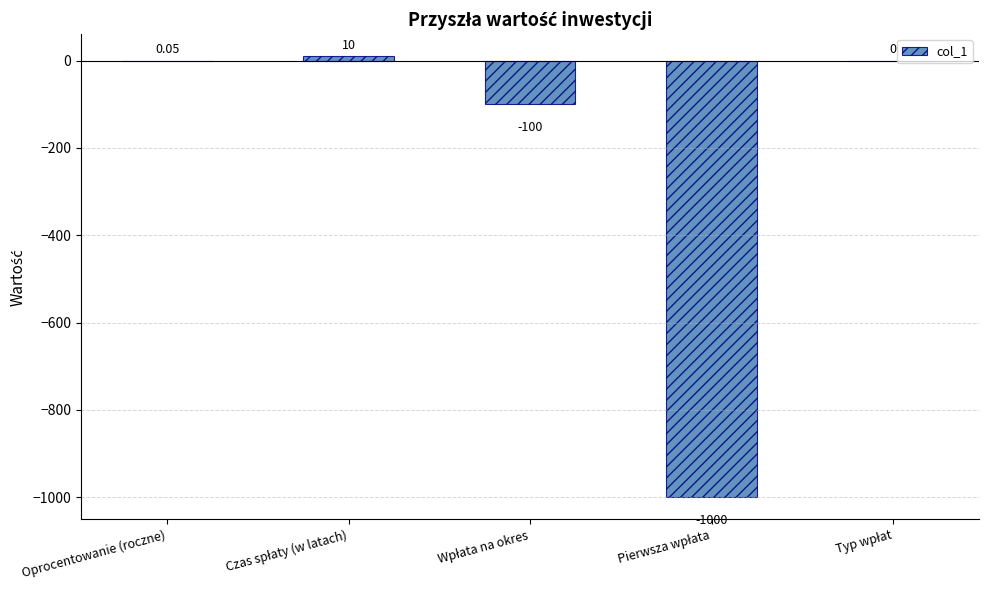

How many data points does each series have?

5